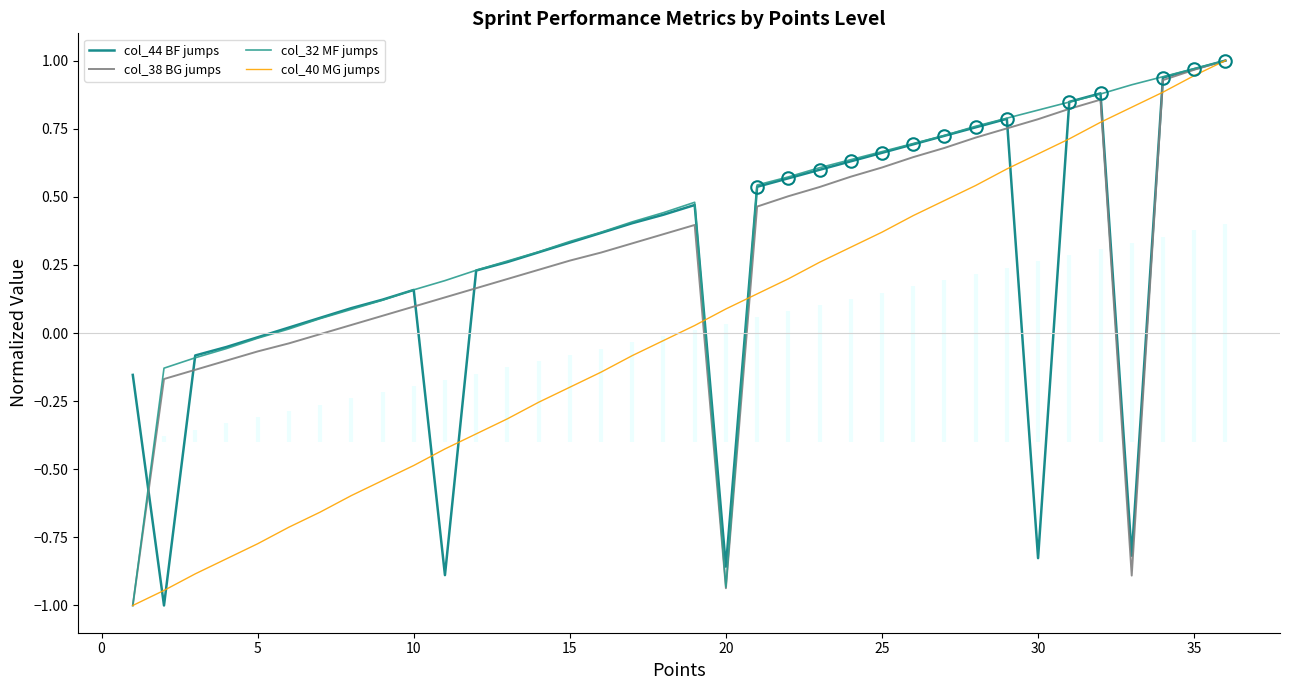

How many distinct data groups are displayed?

4